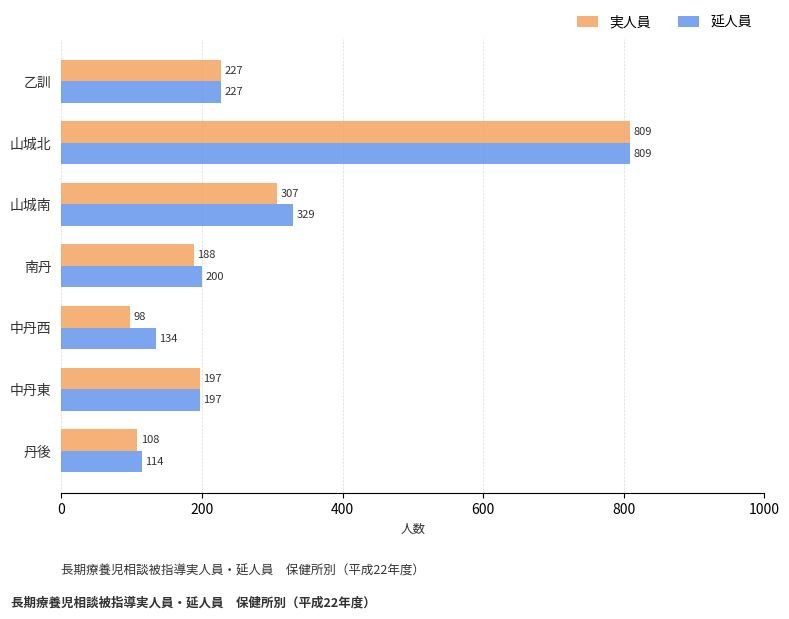

At which category is the sum across all series the highest?

山城北